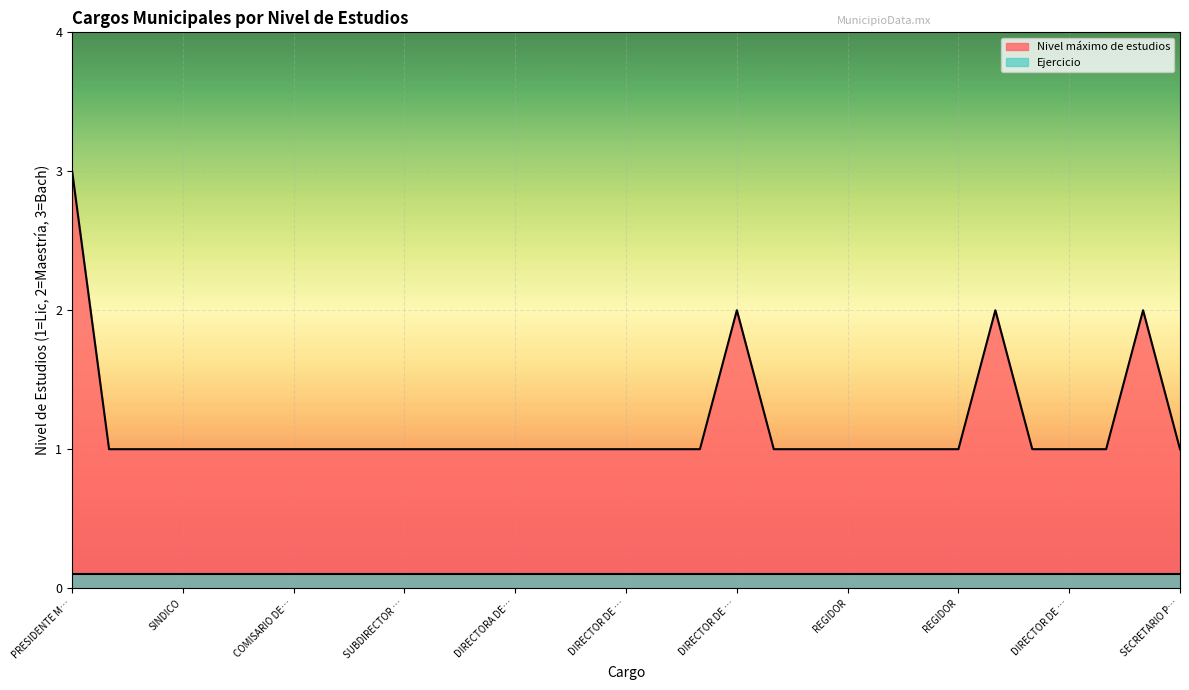

What is the greatest value displayed?

3.0